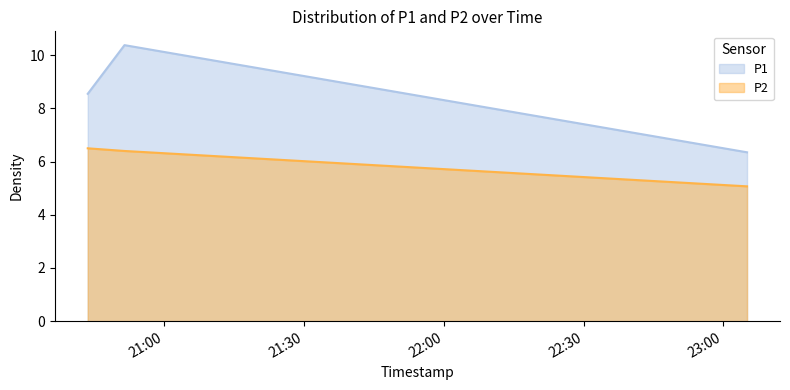

List the labels in order of P1 value, smallest first.

2024-02-21T23:05:03, 2024-02-21T20:43:37, 2024-02-21T20:51:30